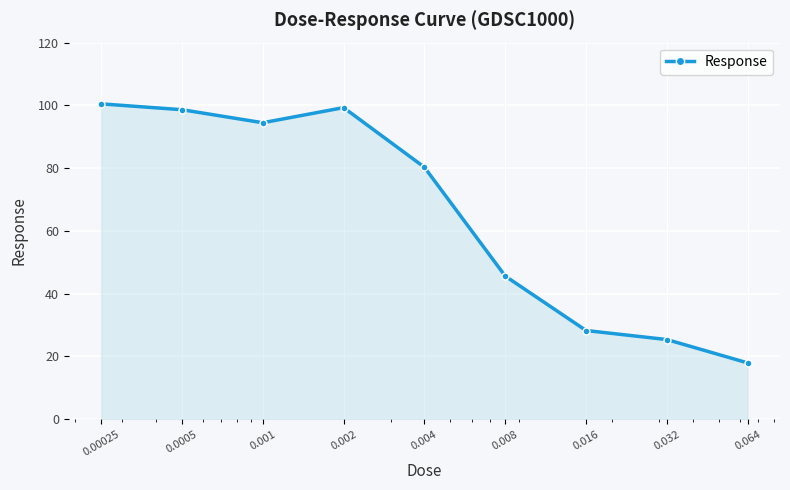

What is the minimum value shown in the chart?

17.9